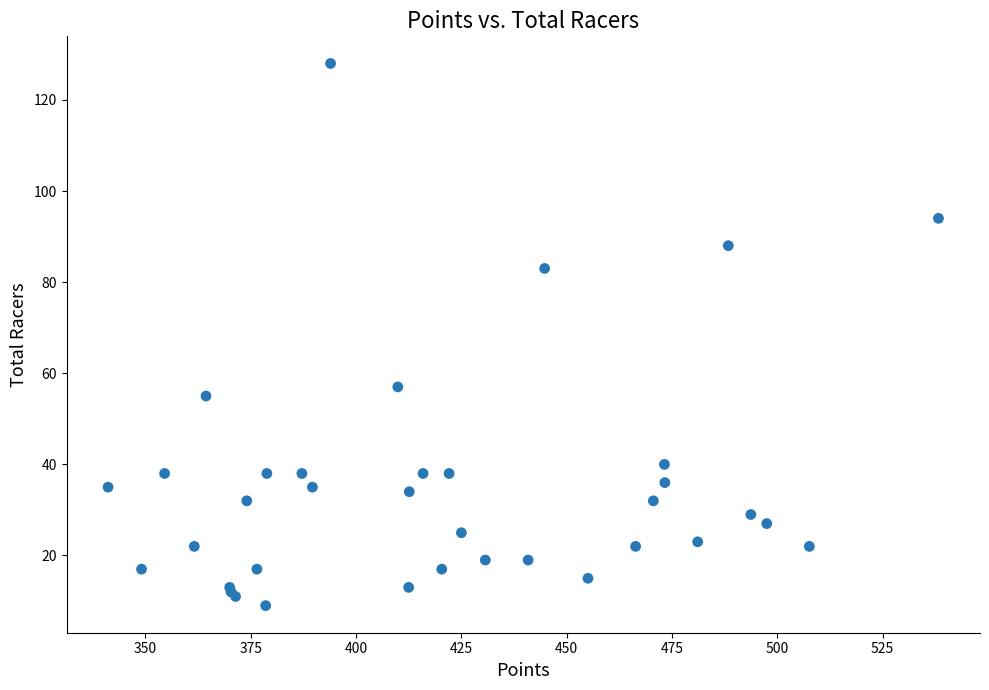

What Y value in the scatter plot is closest to 68?

57